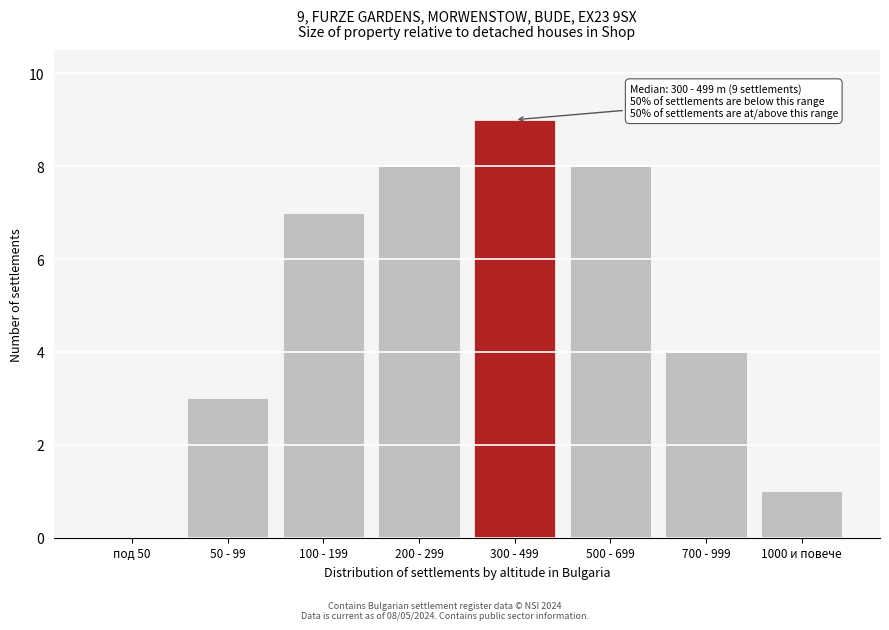

Reading right to left, transcribe all the data shown in this chart.

1000 и повече=1	700 - 999=4	500 - 699=8	300 - 499=9	200 - 299=8	100 - 199=7	50 - 99=3	под 50=0